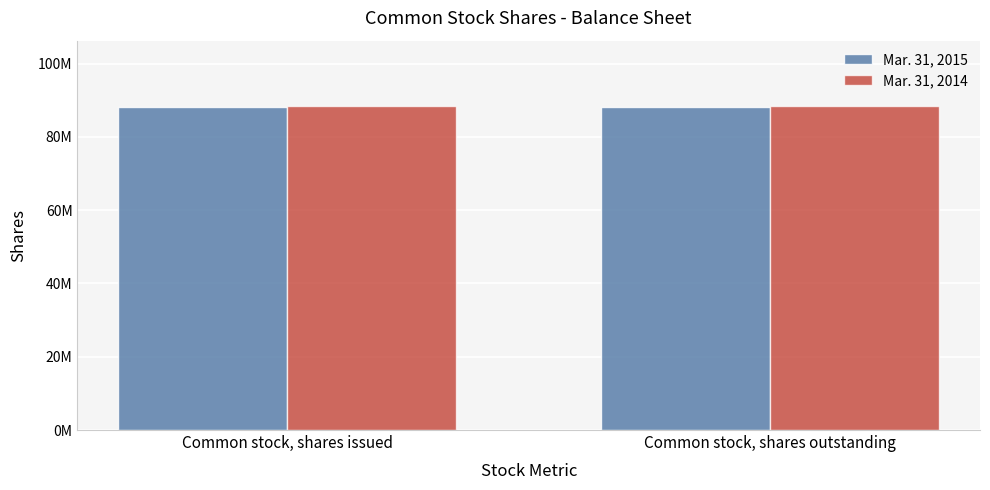

What are all the series names shown in the legend?

Mar. 31, 2015, Mar. 31, 2014